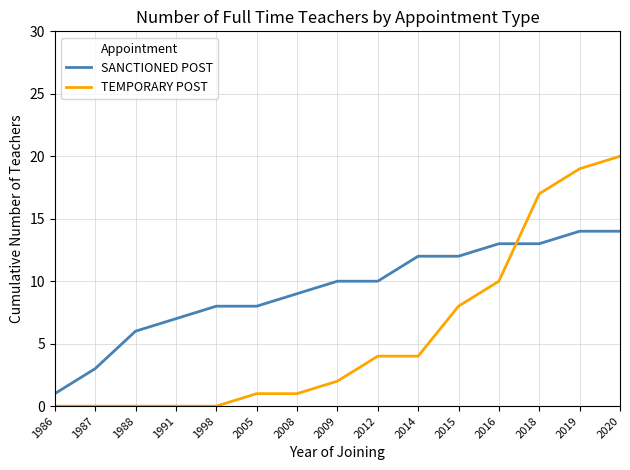

How many series are shown in this chart?

2